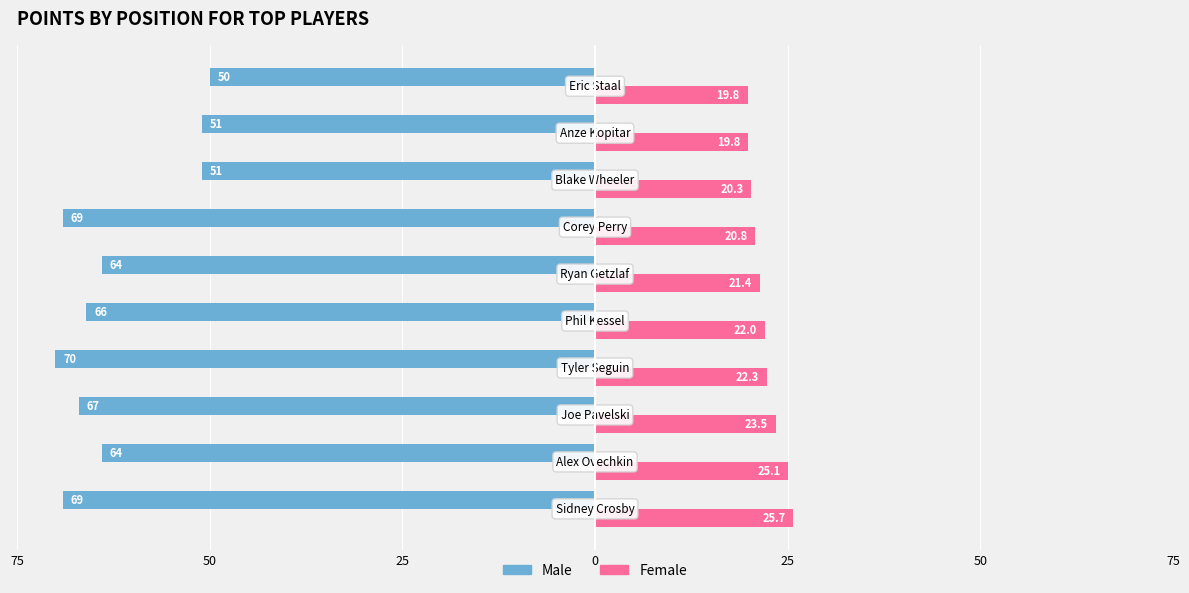

Reading left to right, what are all the values shown in this chart?

Male: -69.0	-64.0	-67.0	-70.0	-66.0	-64.0	-69.0	-51.0	-51.0	-50.0
Female: 25.7	25.1	23.5	22.3	22.0	21.4	20.8	20.3	19.8	19.8